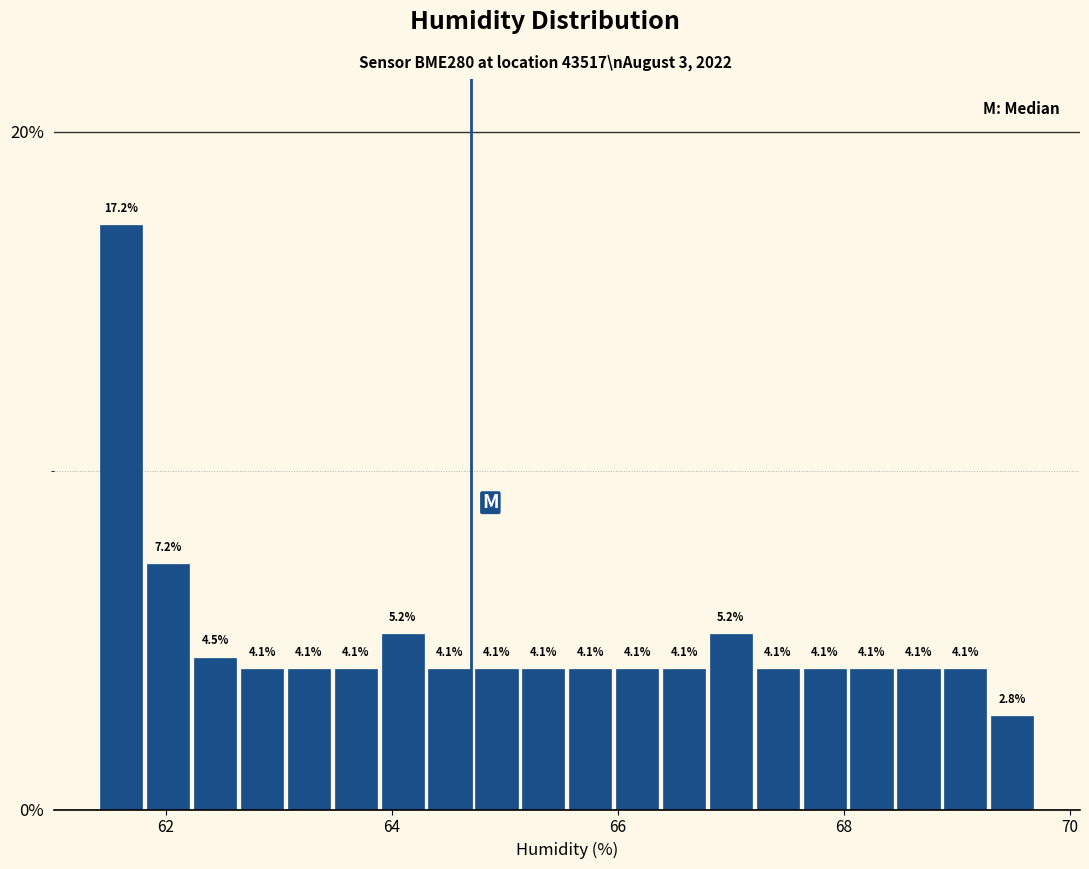

Around what value on the x-axis is the tallest bar? Give the approximate position of its centre, as read against the axis.

61.6